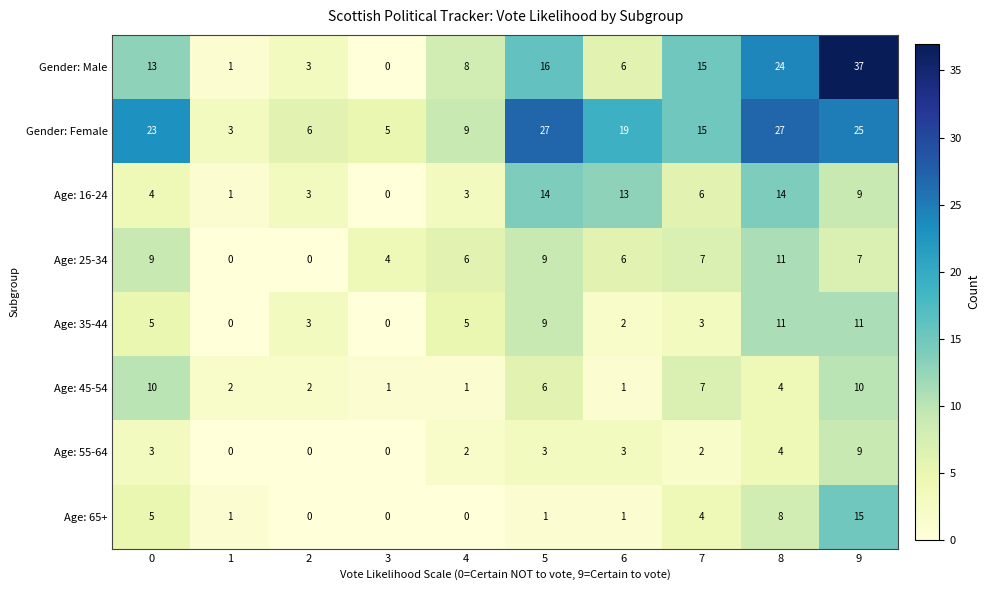

At which category is the sum across all series the highest?

9